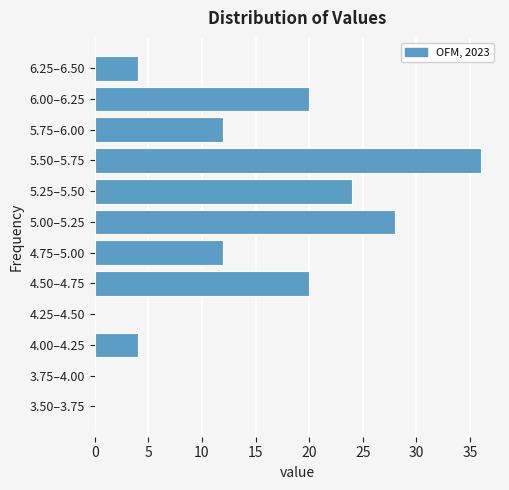

Reading bottom to top, extract all data points from this chart.

3.50–3.75=0	3.75–4.00=0	4.00–4.25=4	4.25–4.50=0	4.50–4.75=20	4.75–5.00=12	5.00–5.25=28	5.25–5.50=24	5.50–5.75=36	5.75–6.00=12	6.00–6.25=20	6.25–6.50=4